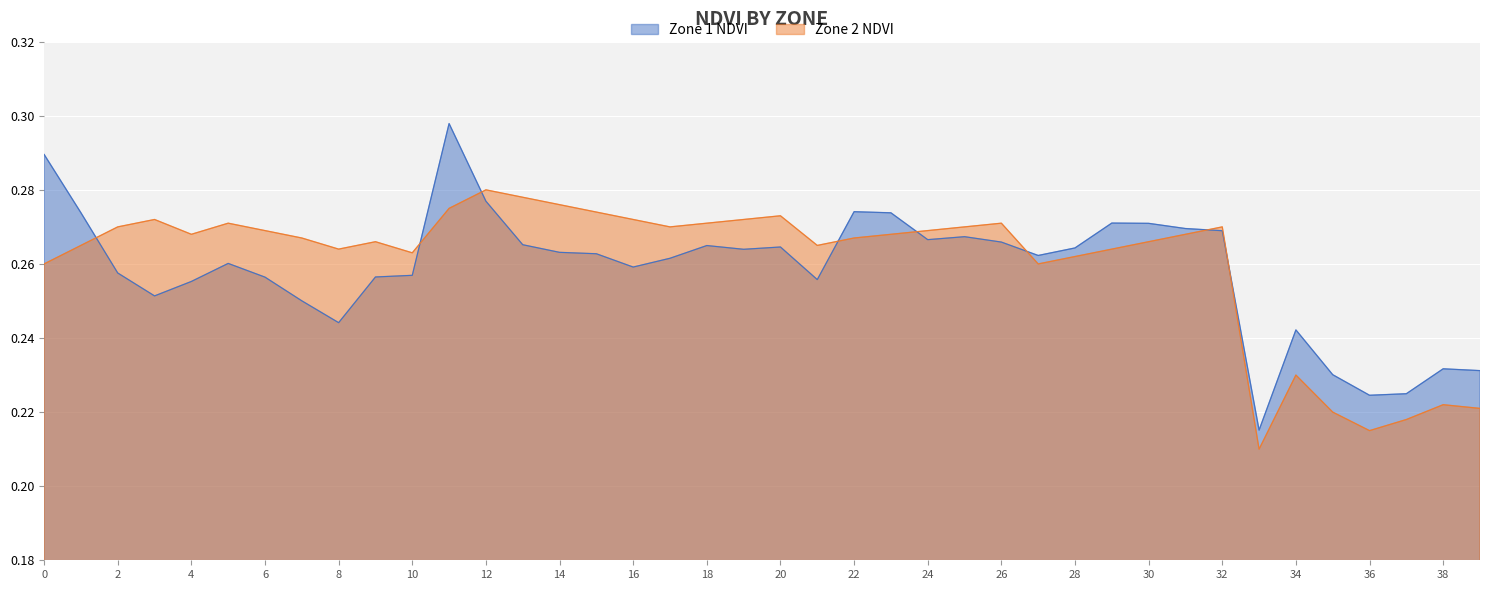

How many lines are shown in the chart?

2